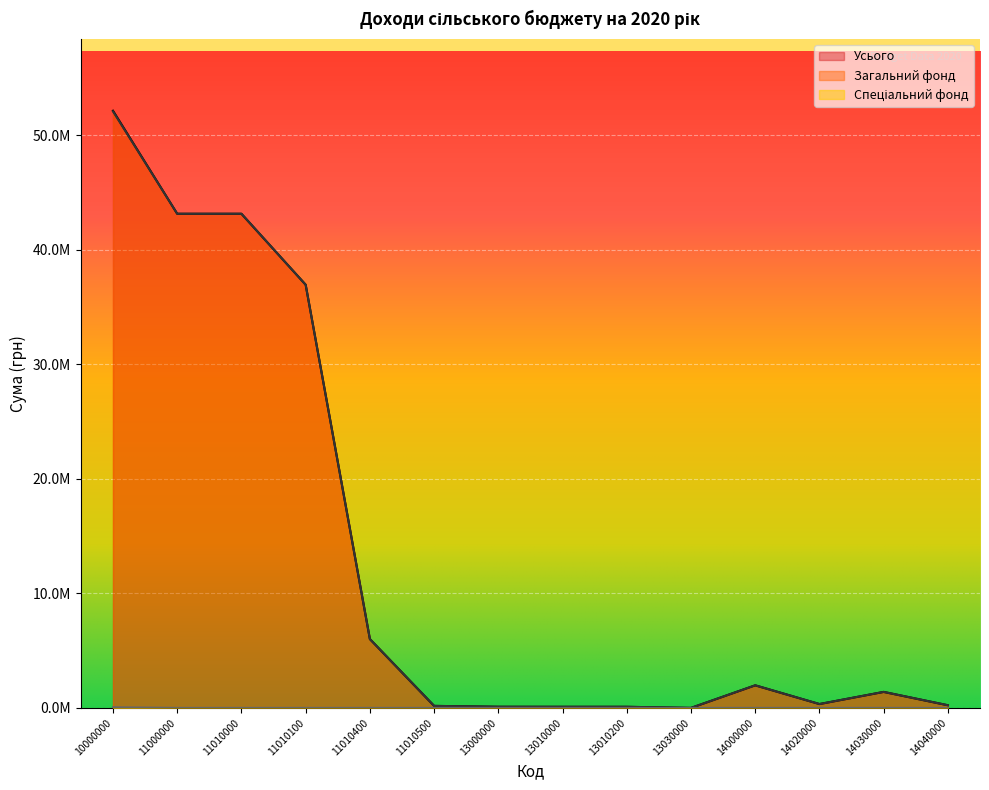

What are all the series names shown in the legend?

Загальний фонд, Спеціальний фонд, Усього